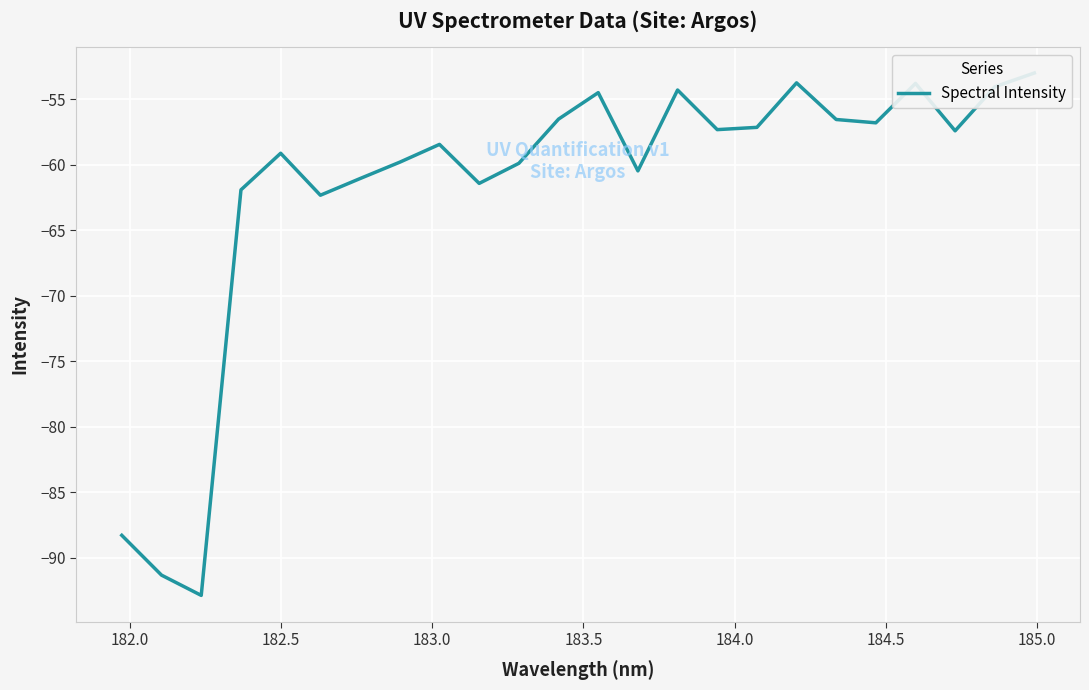

What is the difference between the maximum and minimum values?

39.9